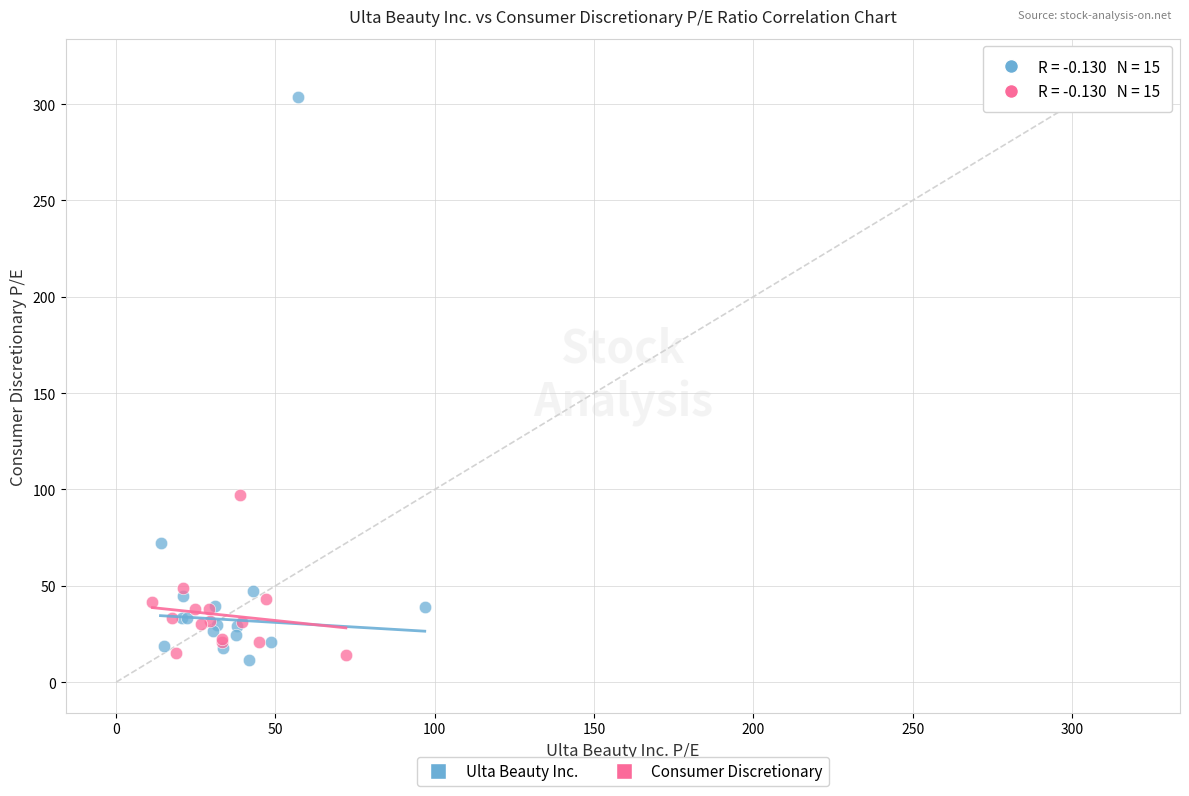

Which series contains the highest Y value?

Ulta Beauty Inc.